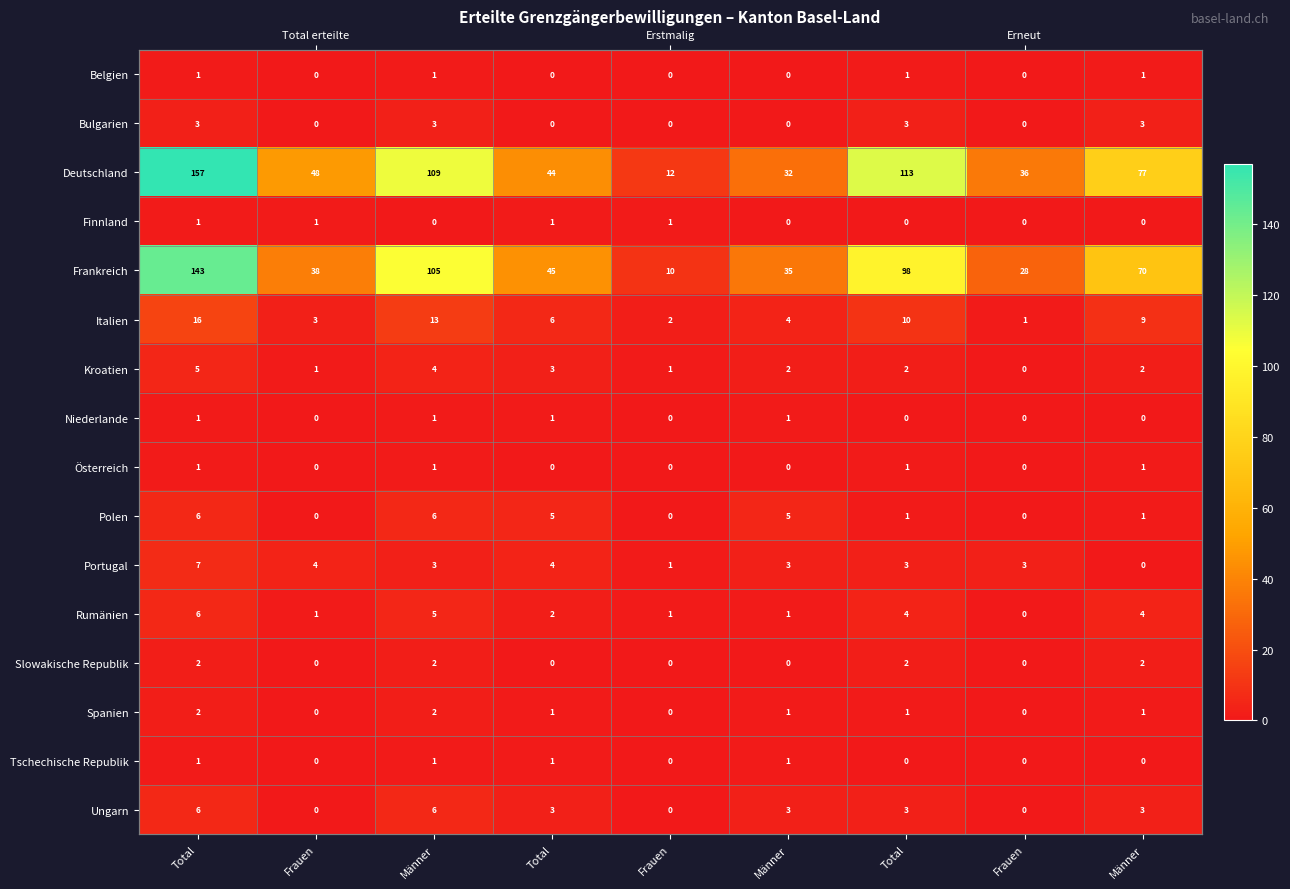

How many positive values does the Belgien series have?

4